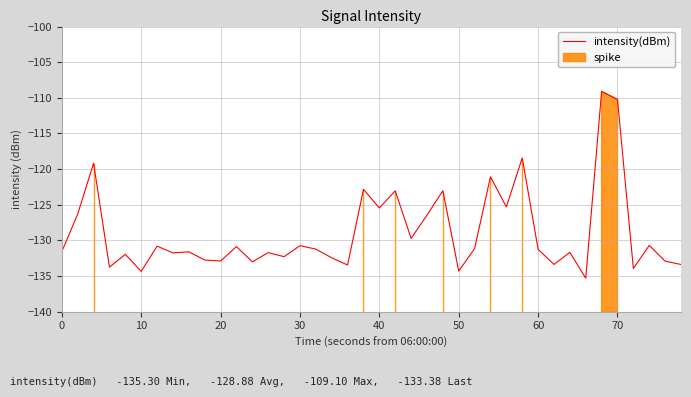

How many data points are less than -131?

23